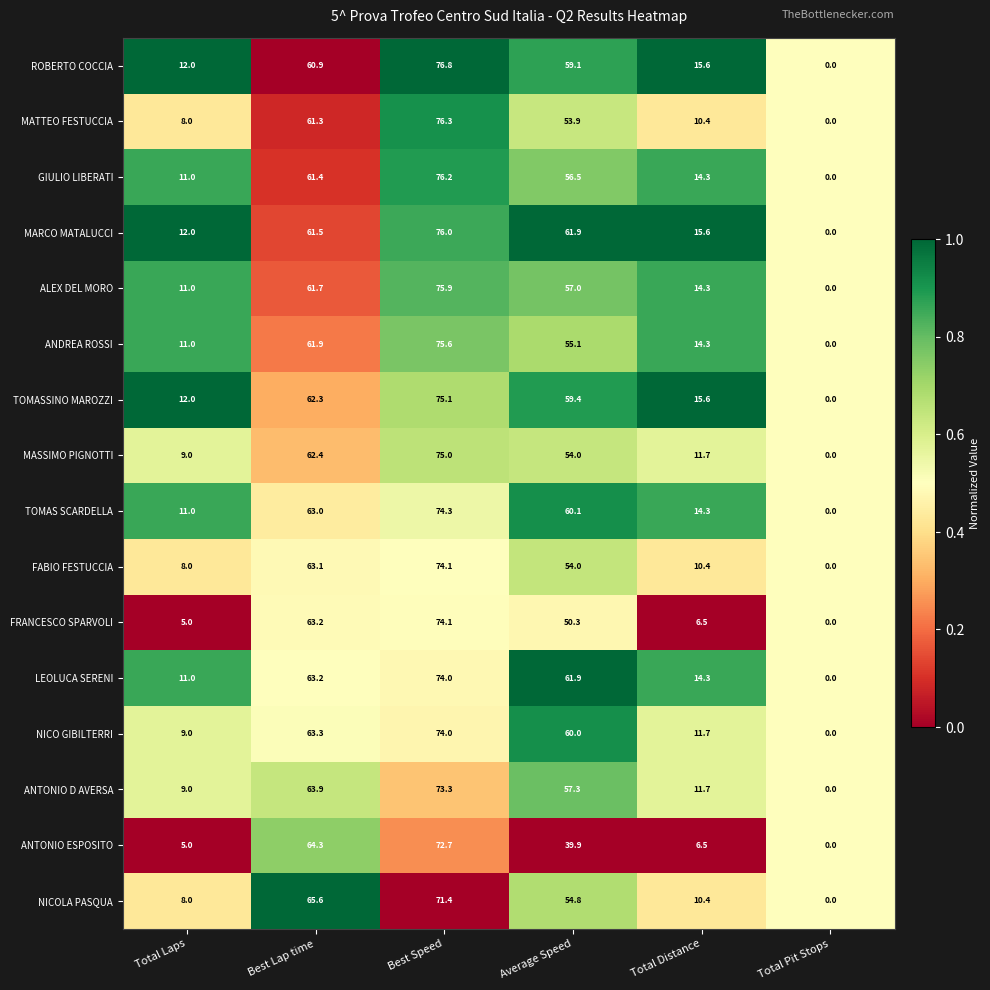

The value of ALEX DEL MORO at Average Speed is 23.1. True or false?

False